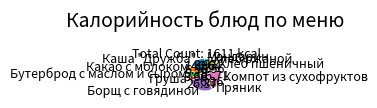

True or false: Хлеб пшеничный accounts for 9% of the total.

True